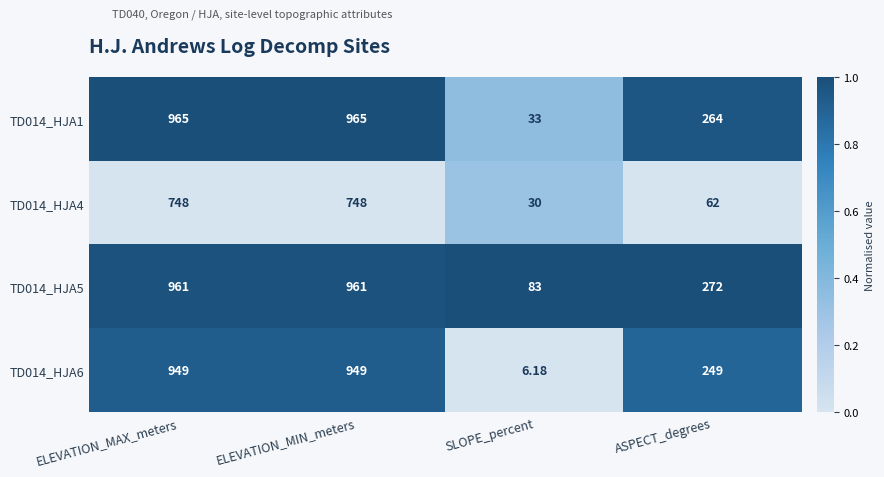

How many values in the TD014_HJA4 series are below 748?

2